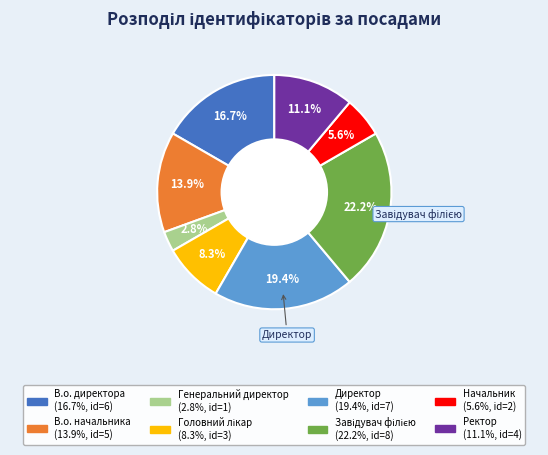

Does any single category account for the majority?

No